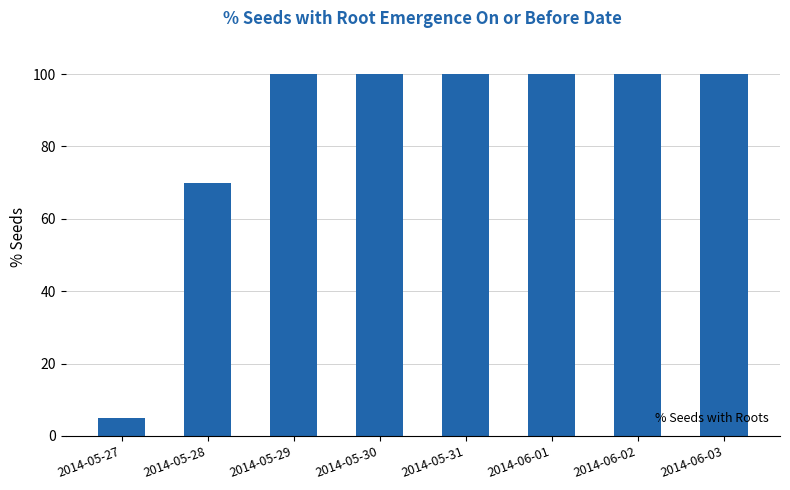

Count the number of data series in this chart.

1